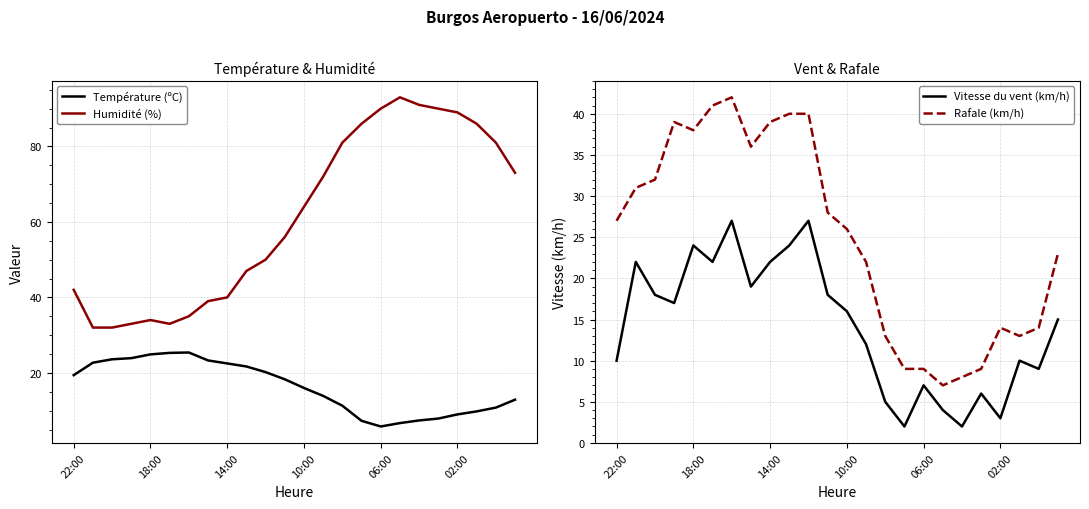

What is the value of the Humidité (%) point at the 11th from the left?

50.0